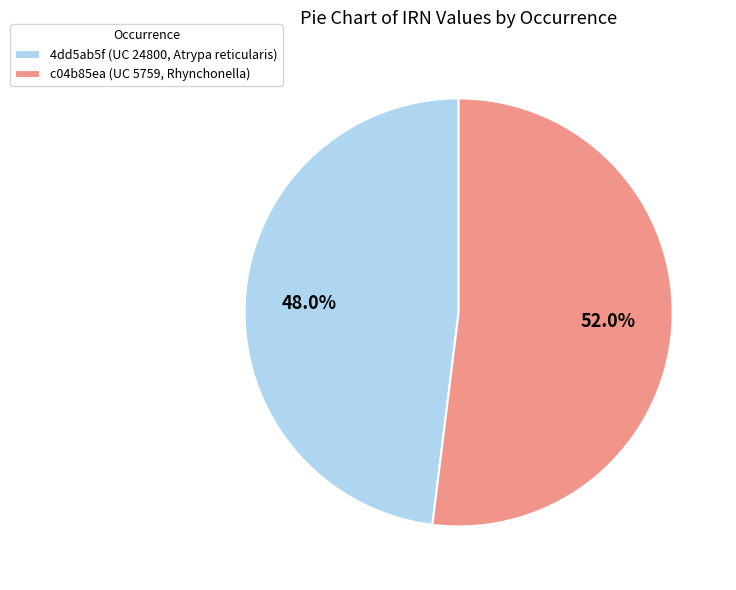

What is the total percentage of 4dd5ab5f (UC 24800, Atrypa reticularis) and c04b85ea (UC 5759, Rhynchonella)?

100.0%